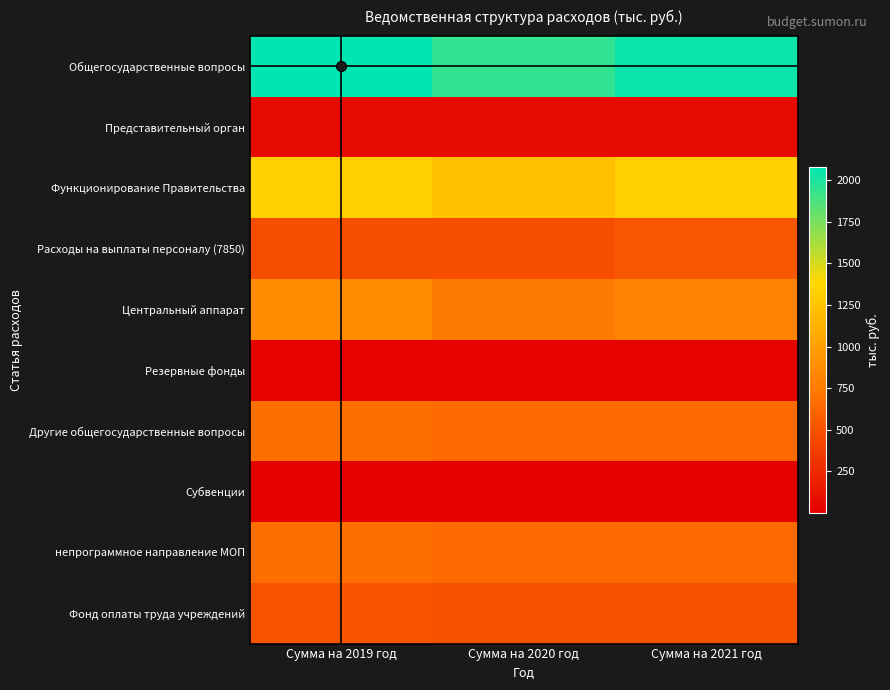

Reading right to left, what are all the values shown in this chart?

Общегосударственные вопросы: Сумма на 2021 год=2051.9	Сумма на 2020 год=1950.0	Сумма на 2019 год=2080.4
Представительный орган: Сумма на 2021 год=62.4	Сумма на 2020 год=62.4	Сумма на 2019 год=62.4
Функционирование Правительства: Сумма на 2021 год=1322.6	Сумма на 2020 год=1220.6	Сумма на 2019 год=1331.0
Расходы на выплаты персоналу (7850): Сумма на 2021 год=523.0	Сумма на 2020 год=471.0	Сумма на 2019 год=470.0
Центральный аппарат: Сумма на 2021 год=799.6	Сумма на 2020 год=749.6	Сумма на 2019 год=858.0
Резервные фонды: Сумма на 2021 год=15.0	Сумма на 2020 год=15.0	Сумма на 2019 год=15.0
Другие общегосударственные вопросы: Сумма на 2021 год=651.9	Сумма на 2020 год=652.0	Сумма на 2019 год=672.0
Субвенции: Сумма на 2021 год=0.9	Сумма на 2020 год=1.0	Сумма на 2019 год=1.0
непрограммное направление МОП: Сумма на 2021 год=651.0	Сумма на 2020 год=651.0	Сумма на 2019 год=671.0
Фонд оплаты труда учреждений: Сумма на 2021 год=500.0	Сумма на 2020 год=500.0	Сумма на 2019 год=515.0